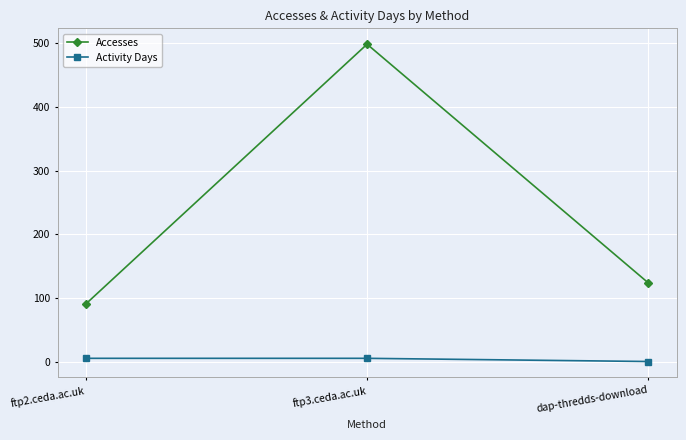

List the labels in order of Accesses value, largest first.

ftp3.ceda.ac.uk, dap-thredds-download, ftp2.ceda.ac.uk